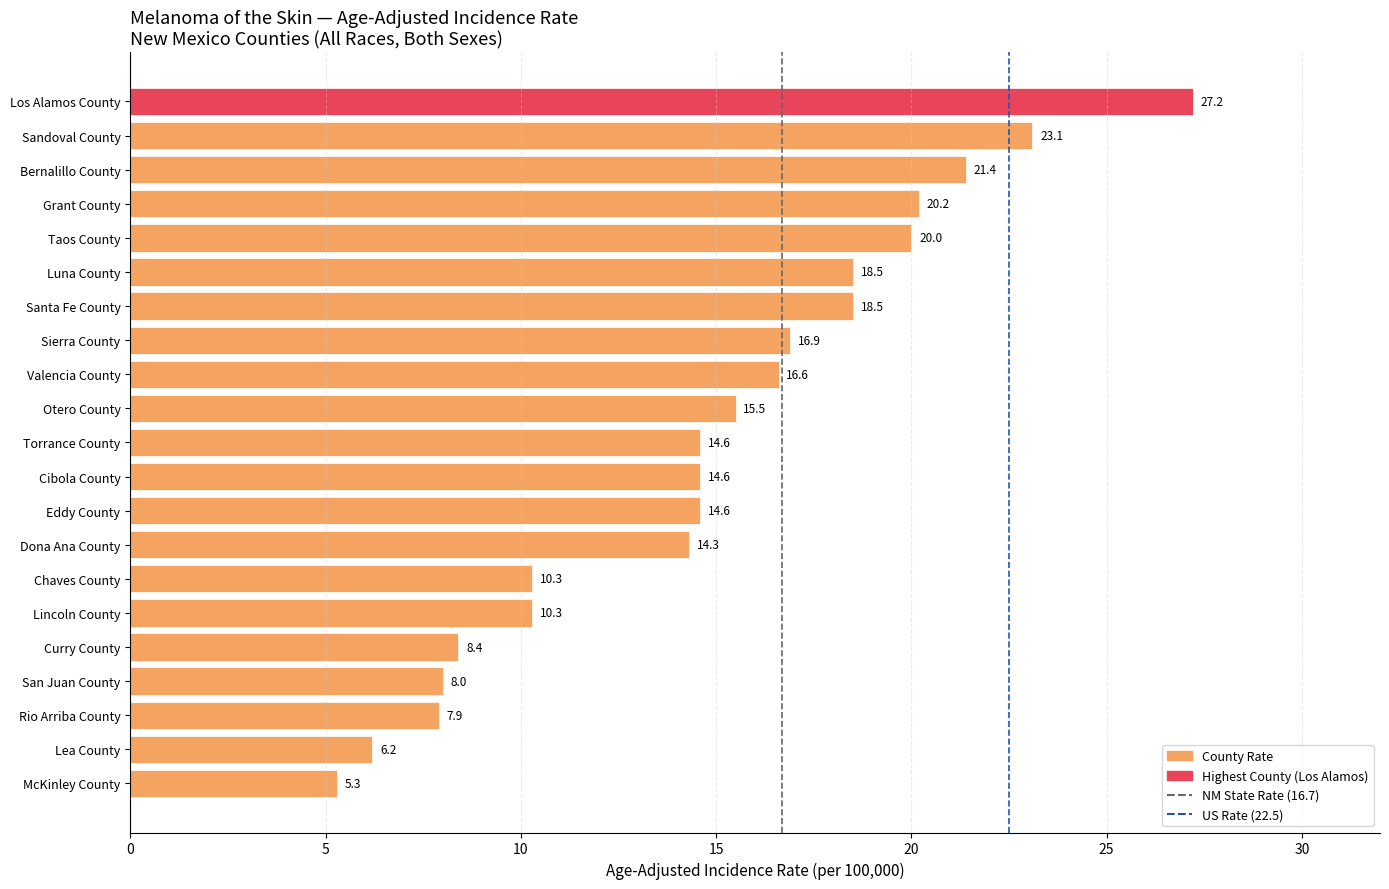

What is the minimum value shown in the chart?

5.3